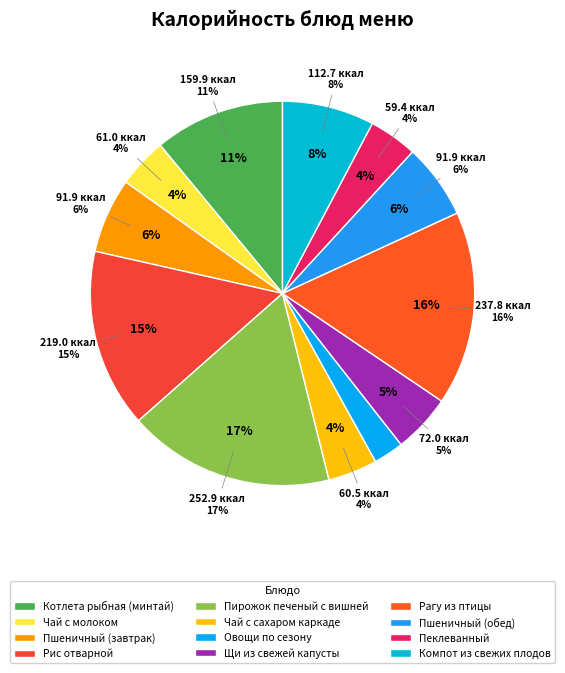

What is the smallest slice in the pie chart?

Овощи по сезону